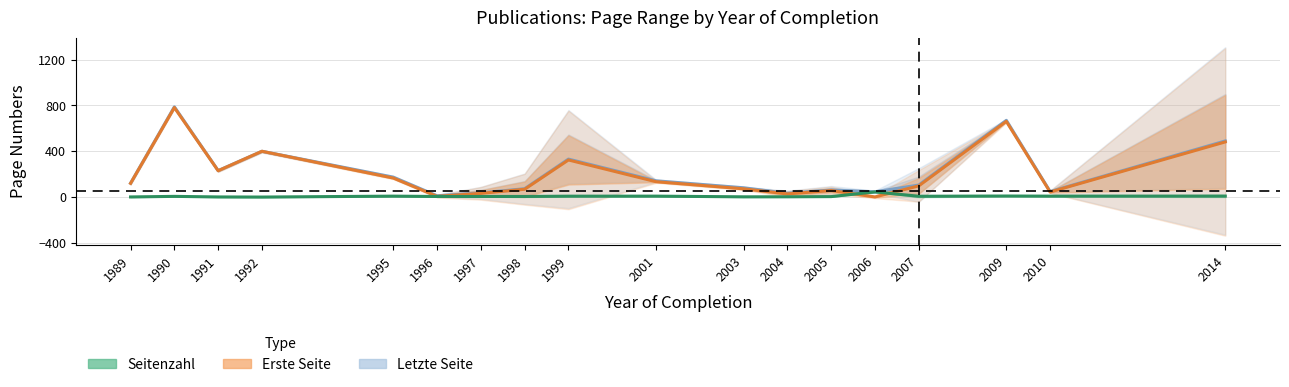

Which series has the largest total across all categories?

Letzte Seite